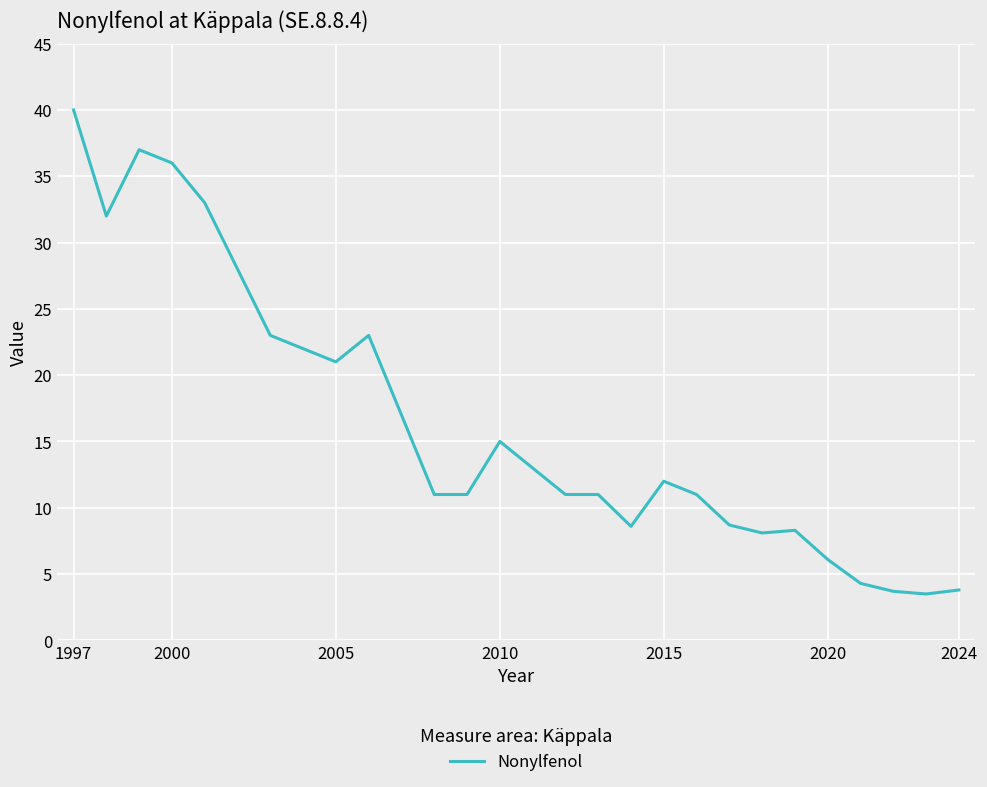

What is the greatest value displayed?

40.0